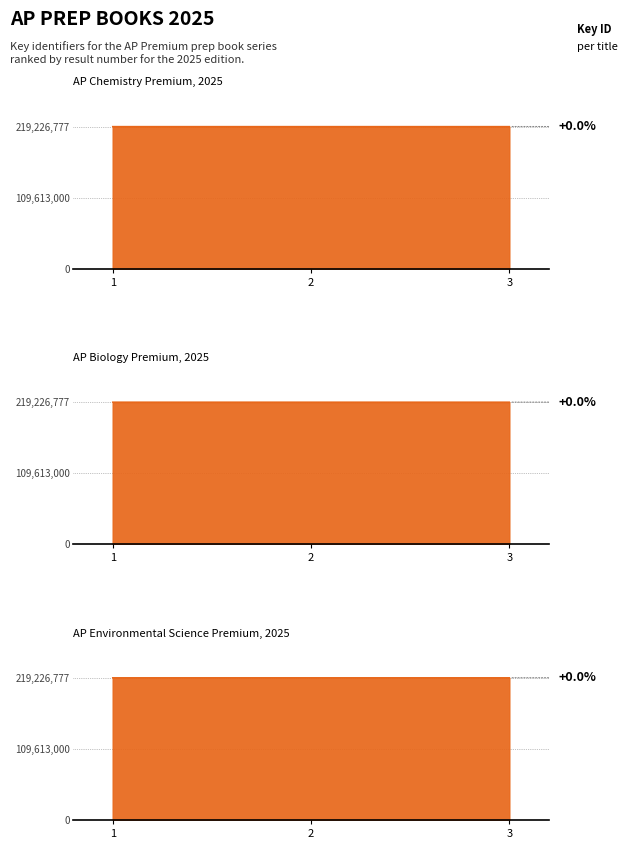

At which label is the value closest to 219226557?

1